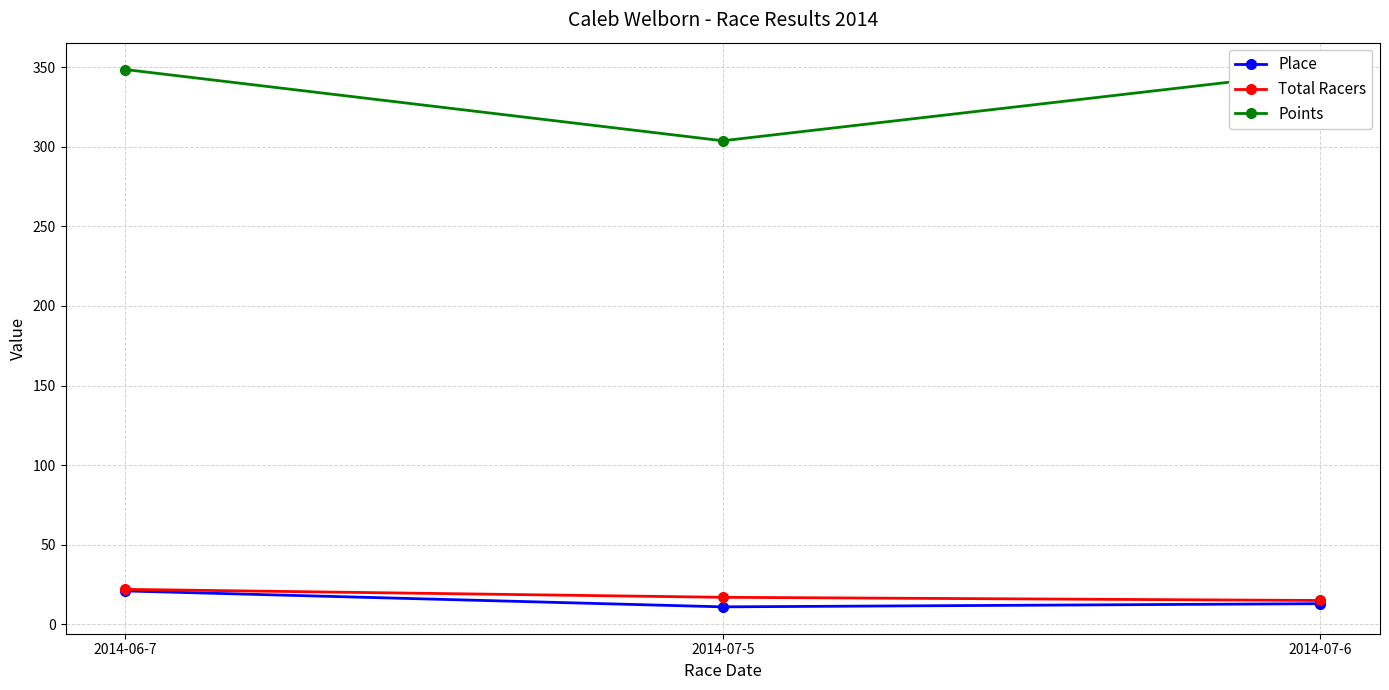

True or false: Points has a value of 348.5 at 2014-06-7.

True